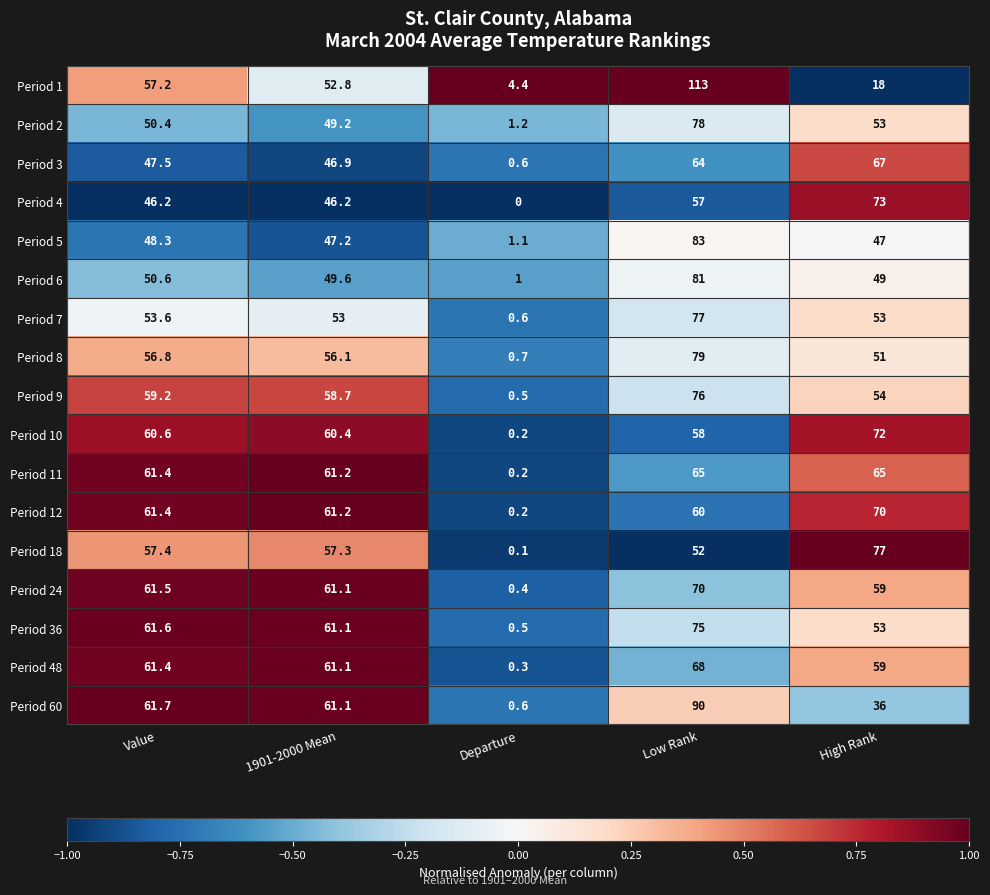

At which category is the sum across all series the highest?

Low Rank